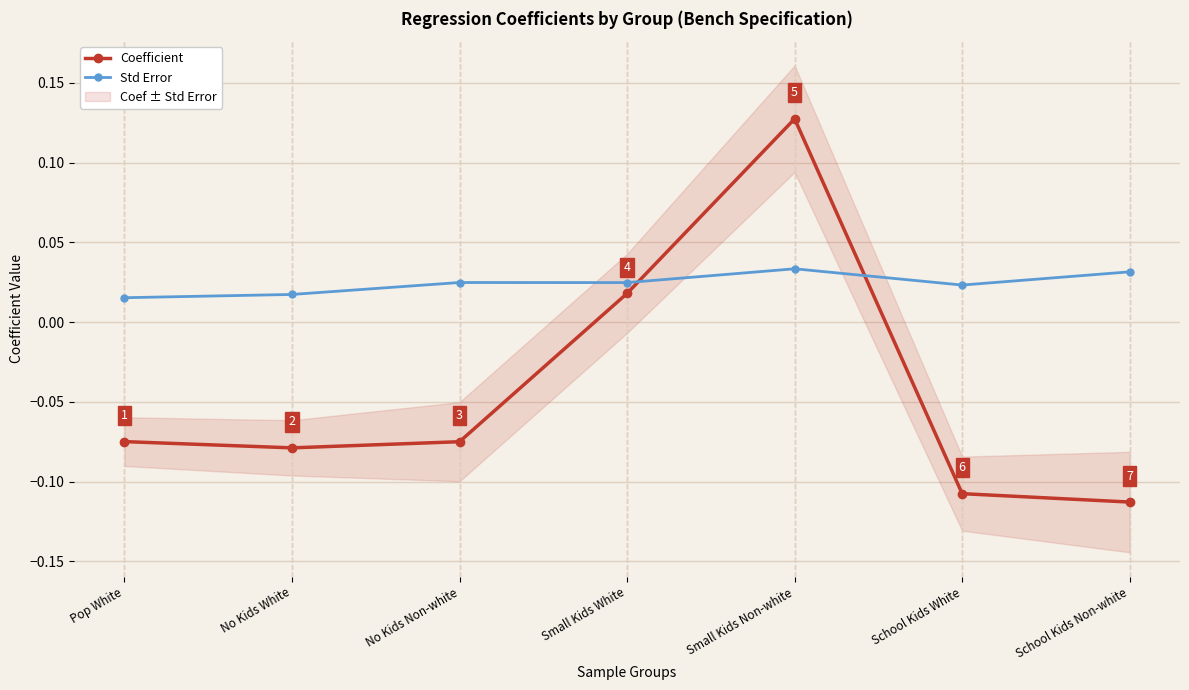

What is the label of the 4th point from the right?

Small Kids White